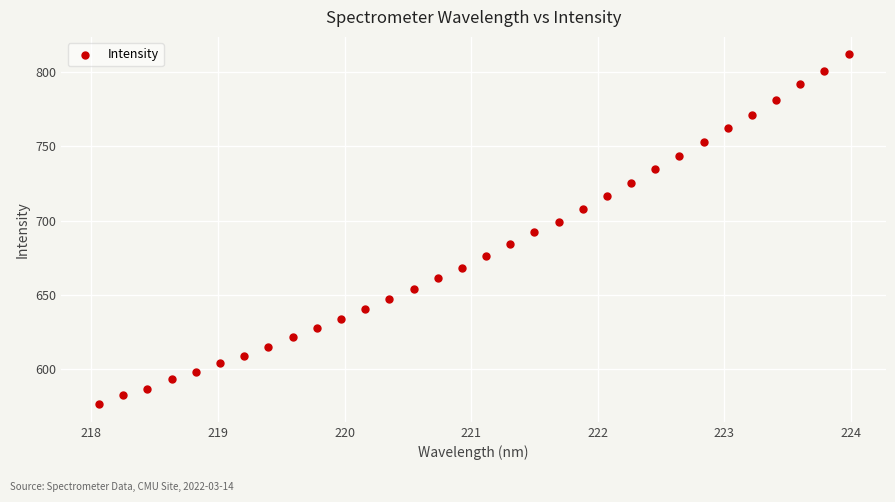

What is the range of X values (max minus min)?

5.9